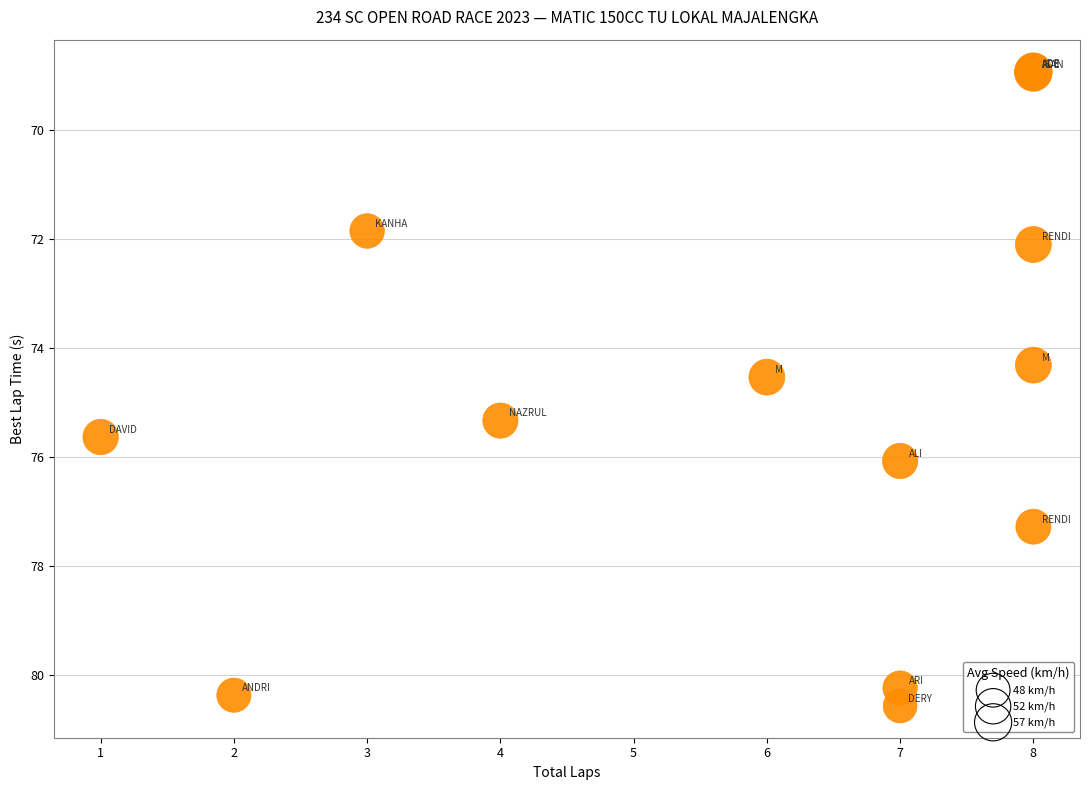

What Y value in the scatter plot is closest to 74?

74.3